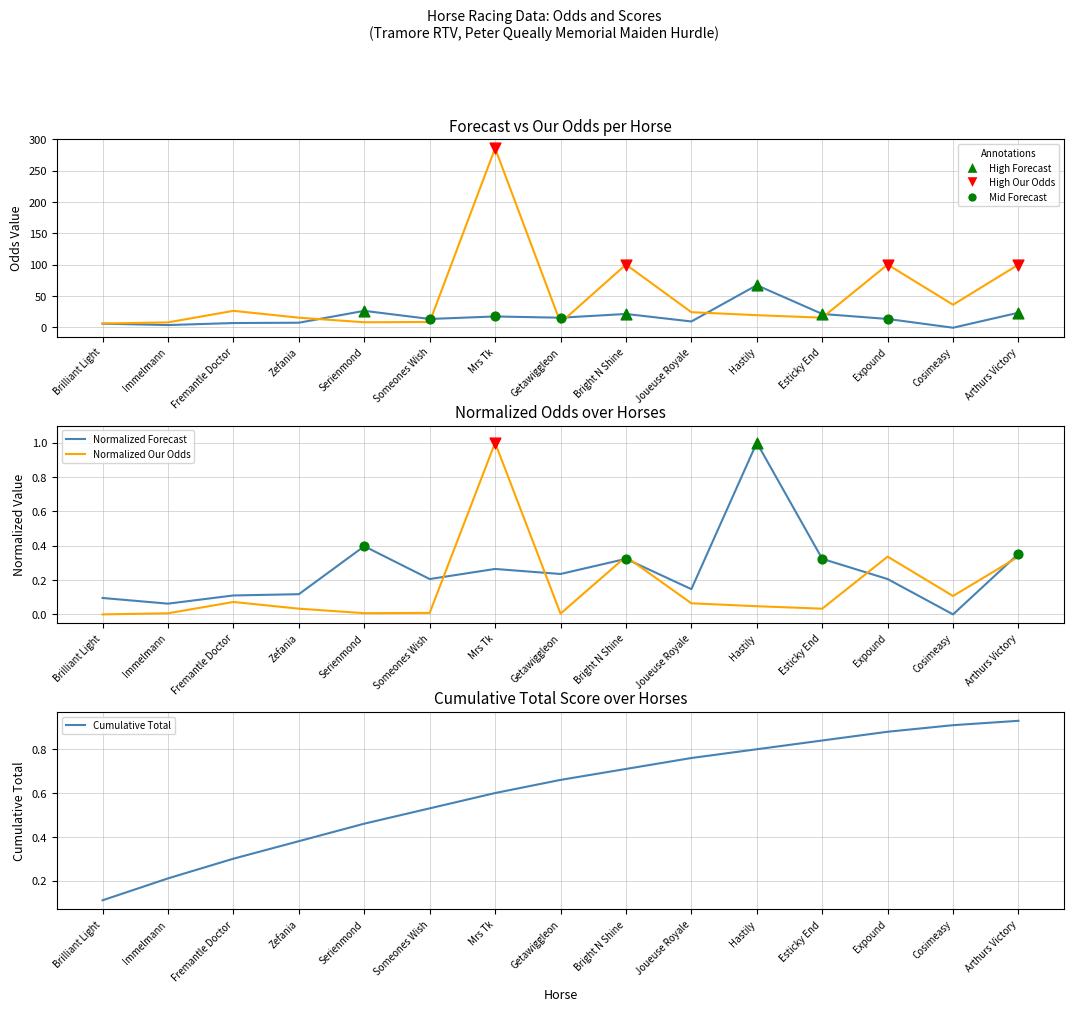

Which series contains the lowest Y value?

Forecast